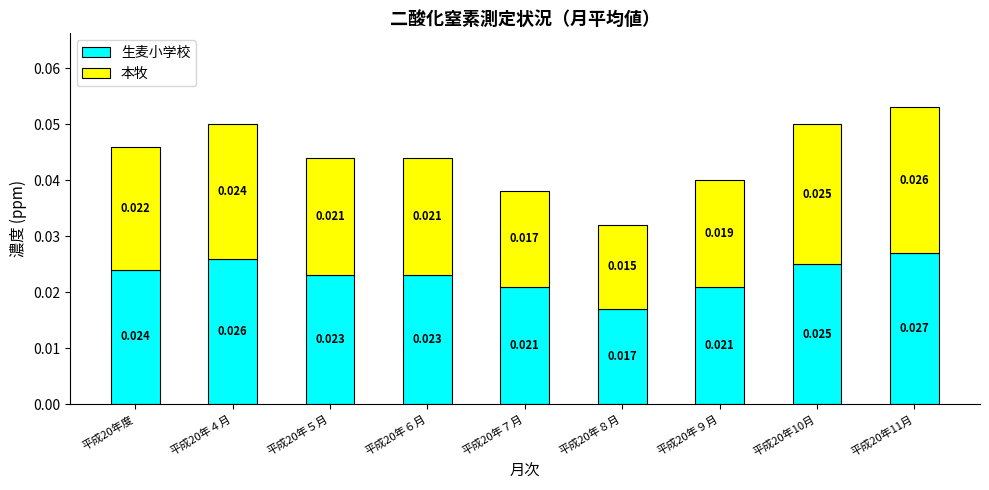

How many bars are there in total?

9